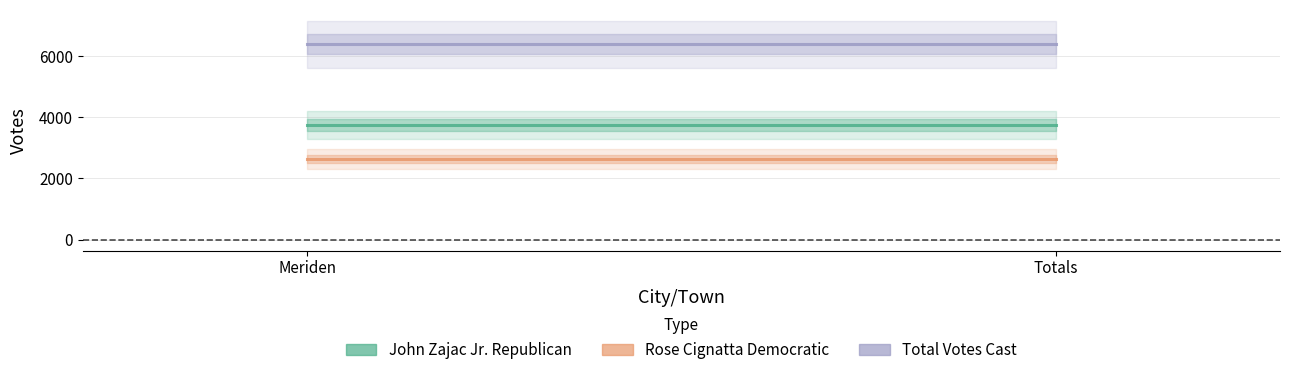

List the series in order of their peak value, highest first.

Total Votes Cast, John Zajac Jr. Republican, Rose Cignatta Democratic